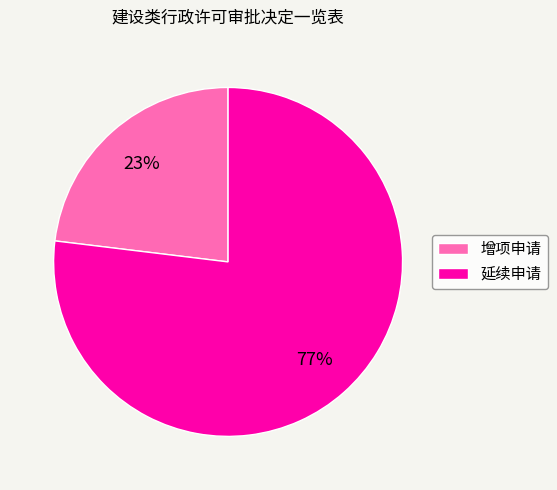

To the nearest percent, what is the combined percentage of 延续申请 and 增项申请?

100%